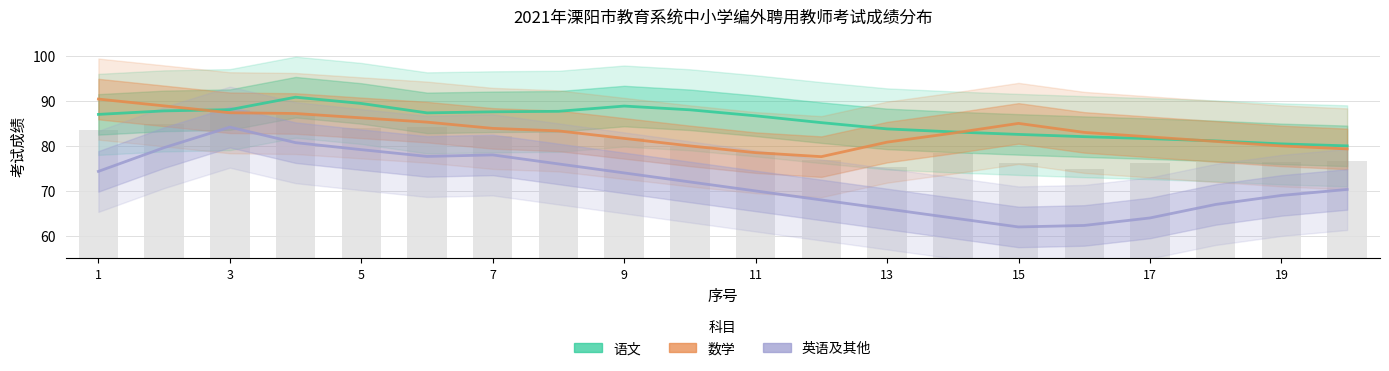

How many values in the 英语及其他 series exceed 71?

10